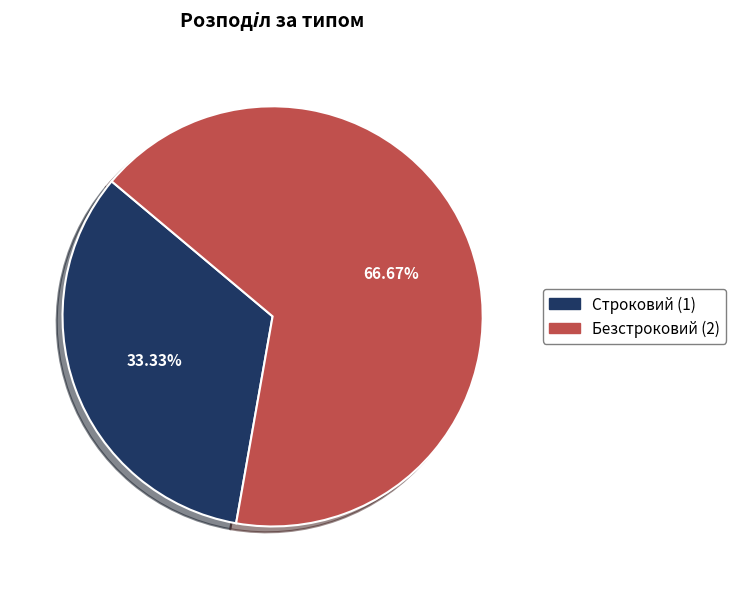

Does Строковий account for over 50% of the chart?

No